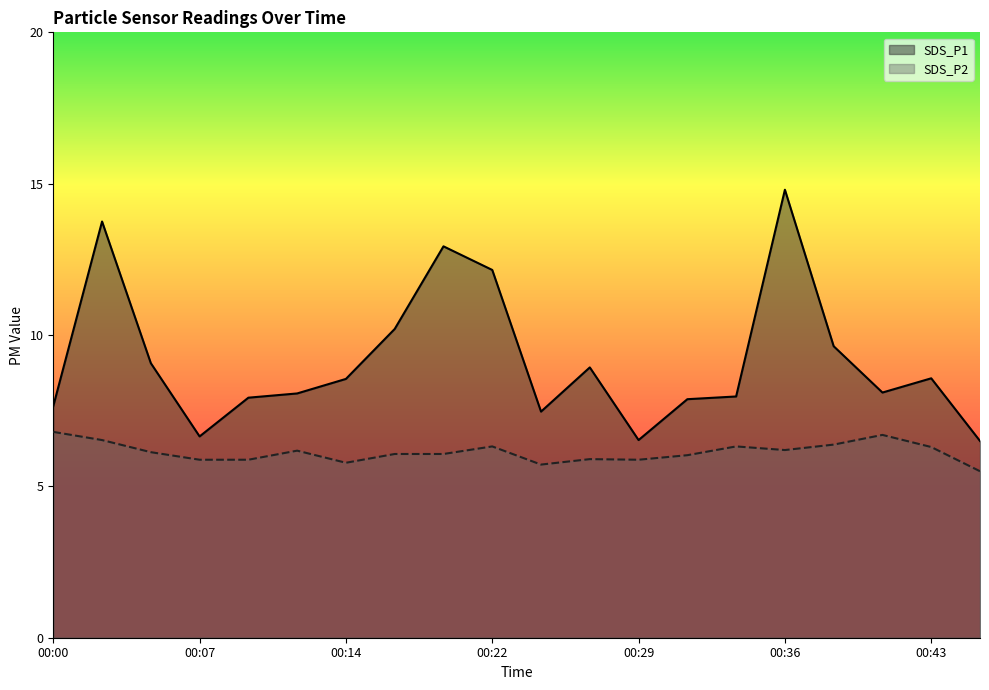

True or false: SDS_P2 has a value of 3.4 at 00:02.

False